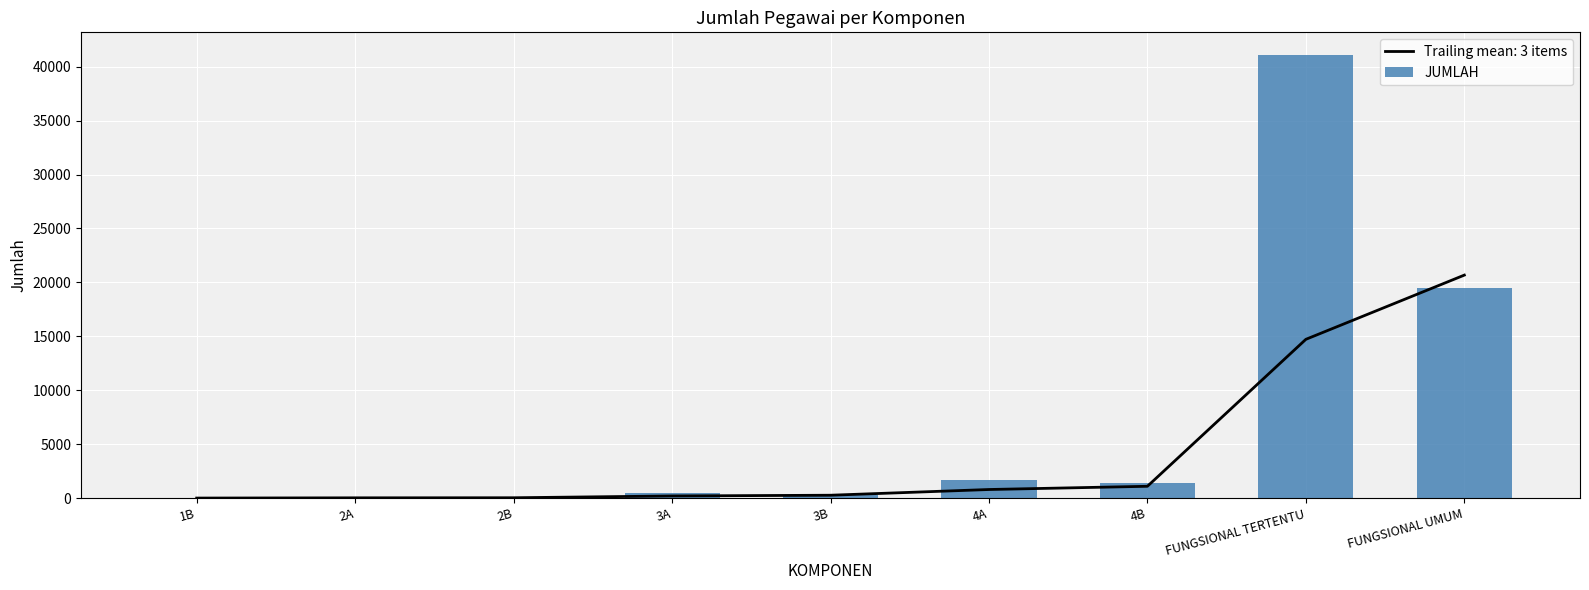

How many bars are there in total?

9